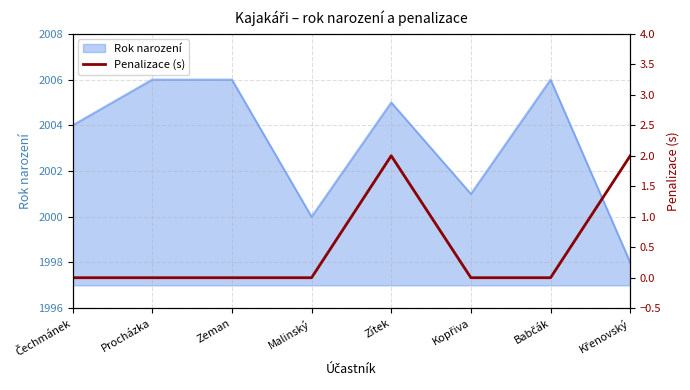

True or false: the data shows 0 at Malinský.

True